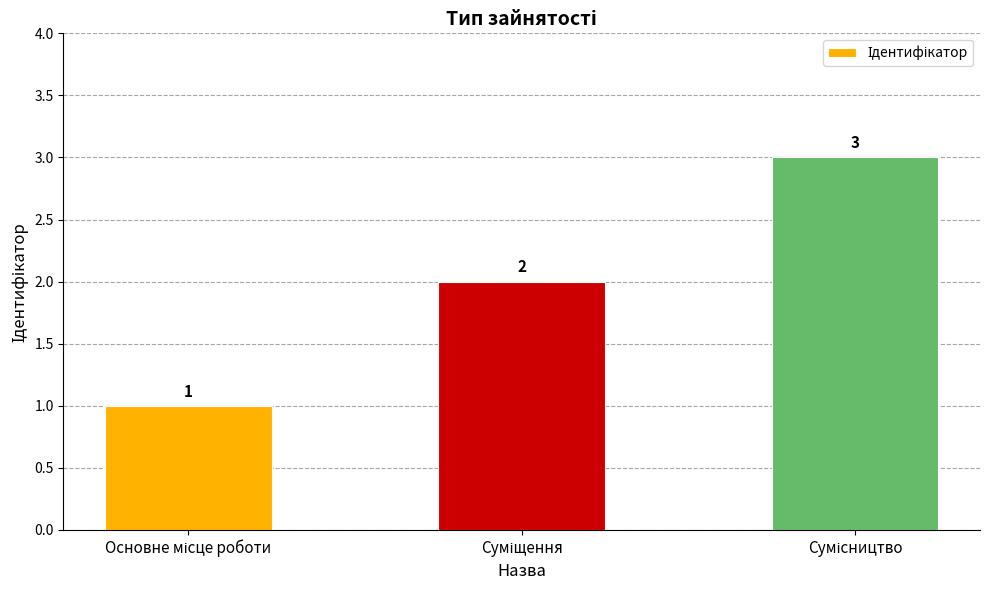

What is the value of the 2nd bar from the left?

2